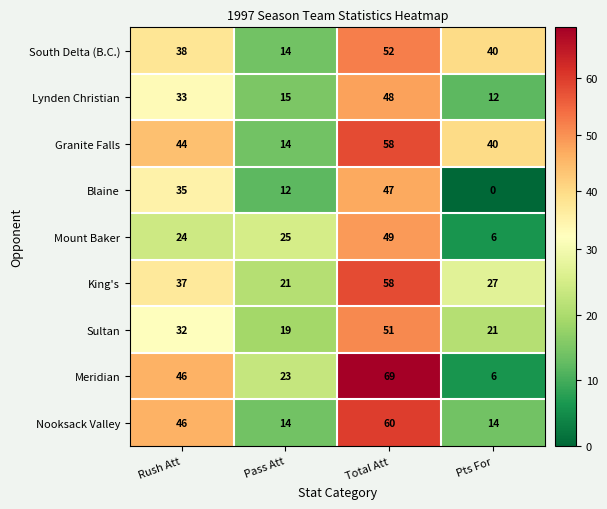

What is the greatest value displayed?

69